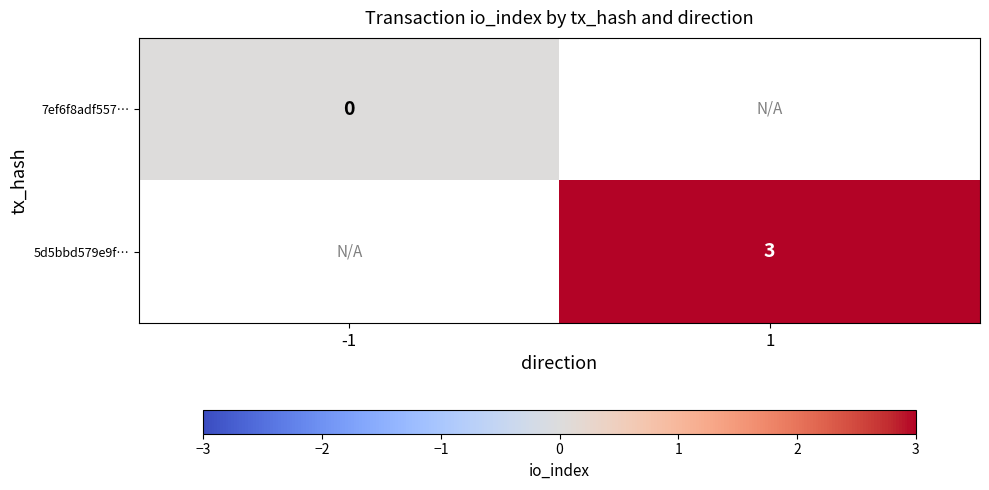

What is the greatest value displayed?

3.0